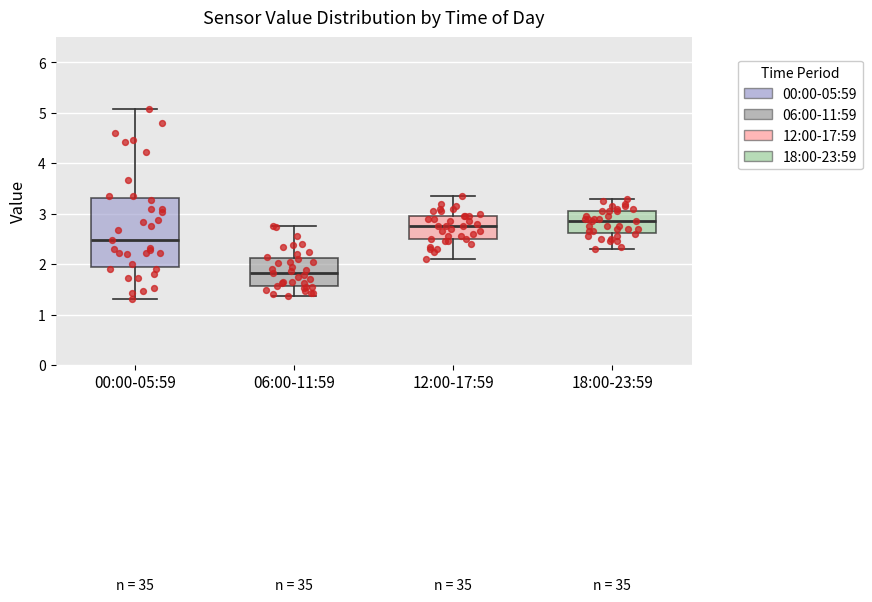

Reading left to right, read every box against the y-axis: the position of its median line, the range the box covers, and the ends of its whiskers. The values are not printed on the chart, so give them approximately, as read against the axis.

00:00-05:59: median 2.5, box 2.0 to 3.3, whiskers 1.3 to 5.1
06:00-11:59: median 1.8, box 1.6 to 2.1, whiskers 1.4 to 2.8
12:00-17:59: median 2.8, box 2.5 to 3.0, whiskers 2.1 to 3.4
18:00-23:59: median 2.9, box 2.6 to 3.1, whiskers 2.3 to 3.3